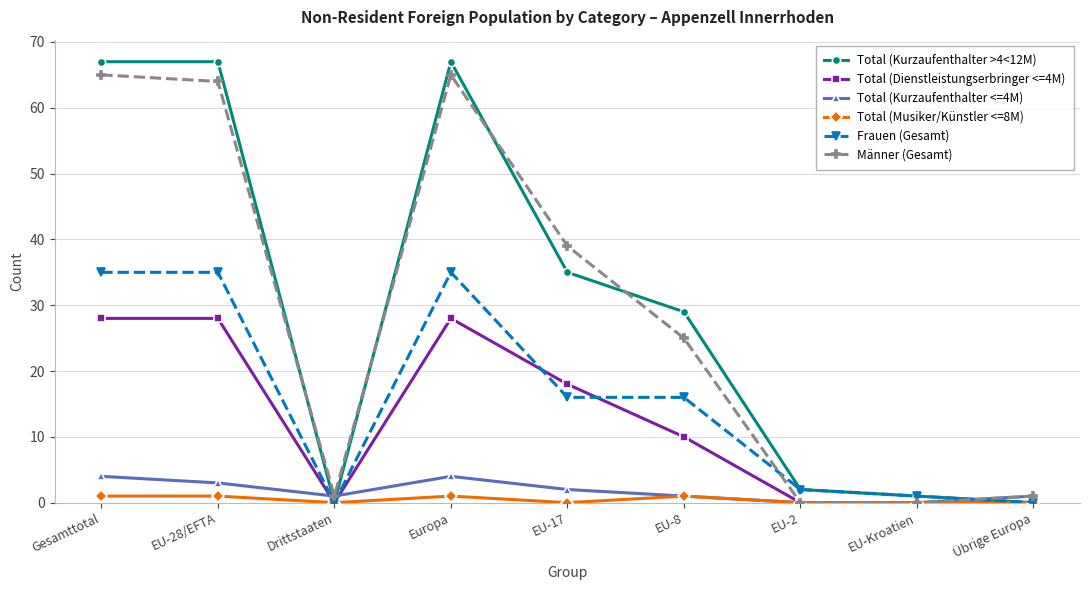

Where is the first local minimum for Total (Kurzaufenthalter <=4M)?

Drittstaaten